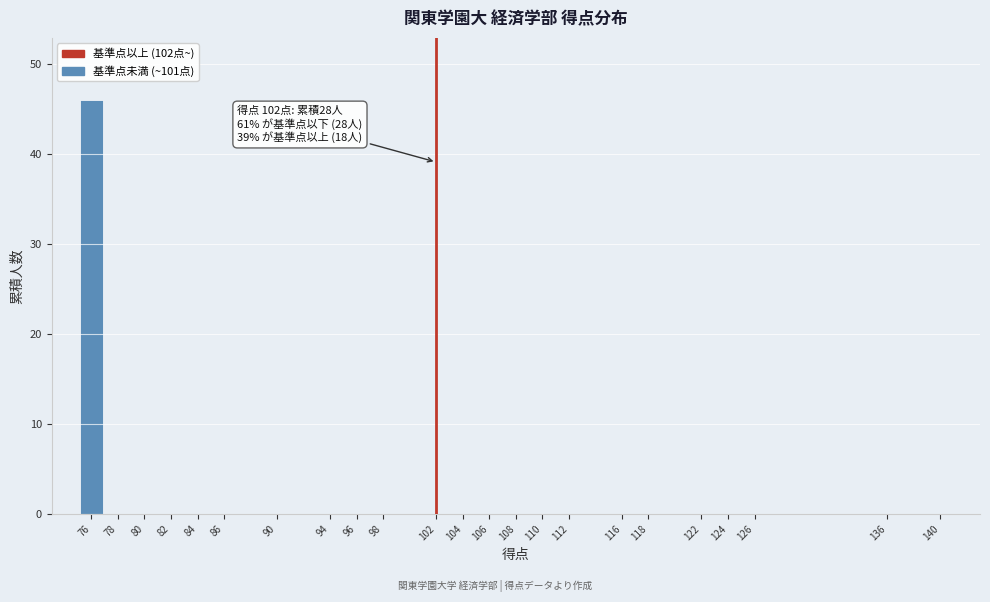

Reading right to left, transcribe all the data shown in this chart.

140=0	136=0	126=0	124=0	122=0	118=0	116=0	112=0	110=0	108=0	106=0	104=0	102=0	98=0	96=0	94=0	90=0	86=0	84=0	82=0	80=0	78=0	76=46